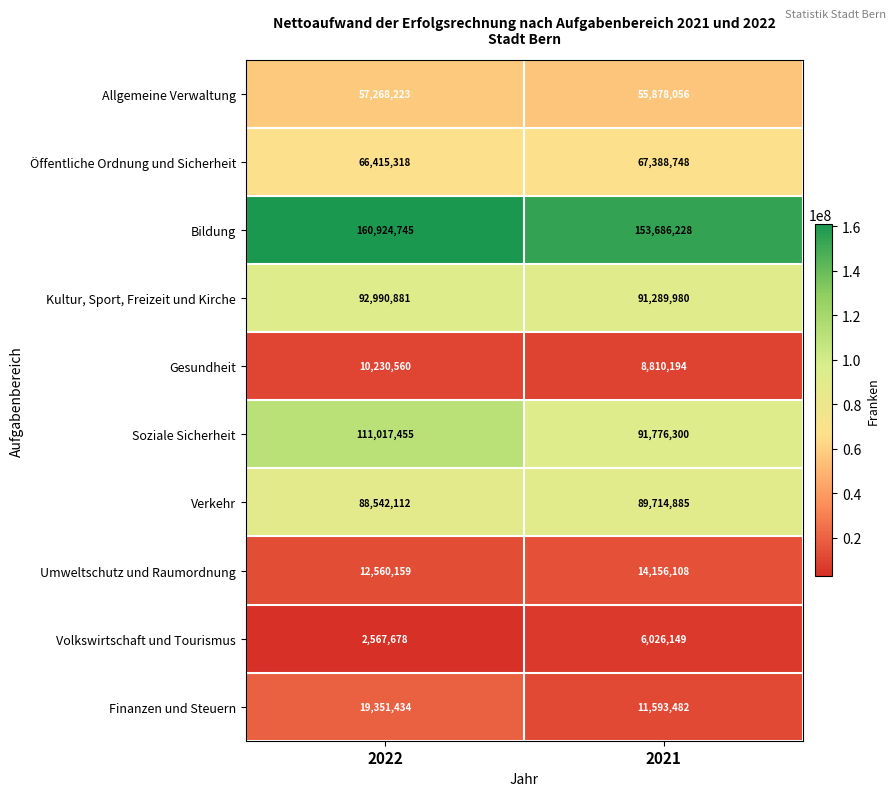

What is the greatest value displayed?

160924745